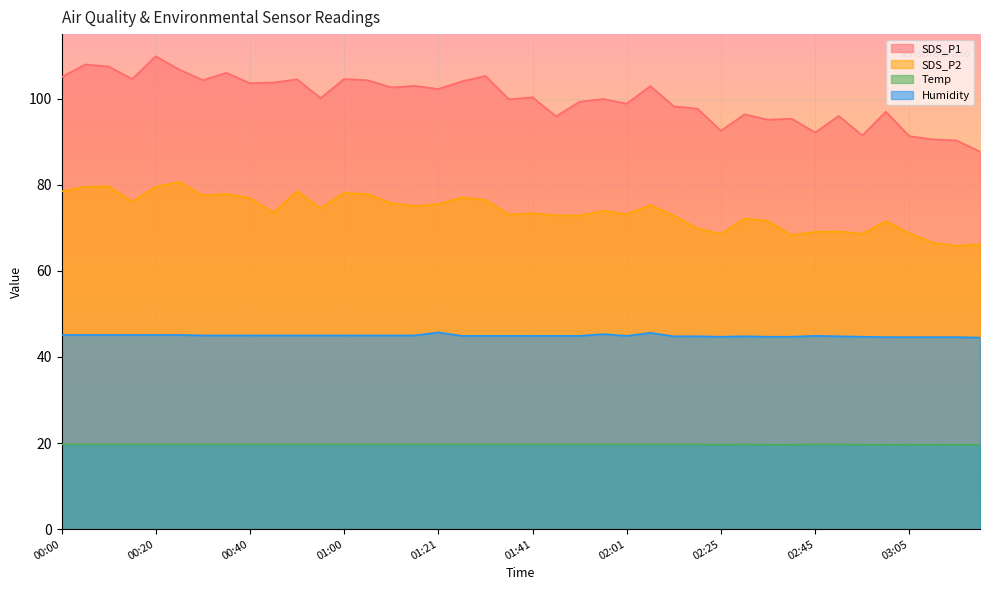

The Humidity series shows 28.9 at 02:35. True or false?

False